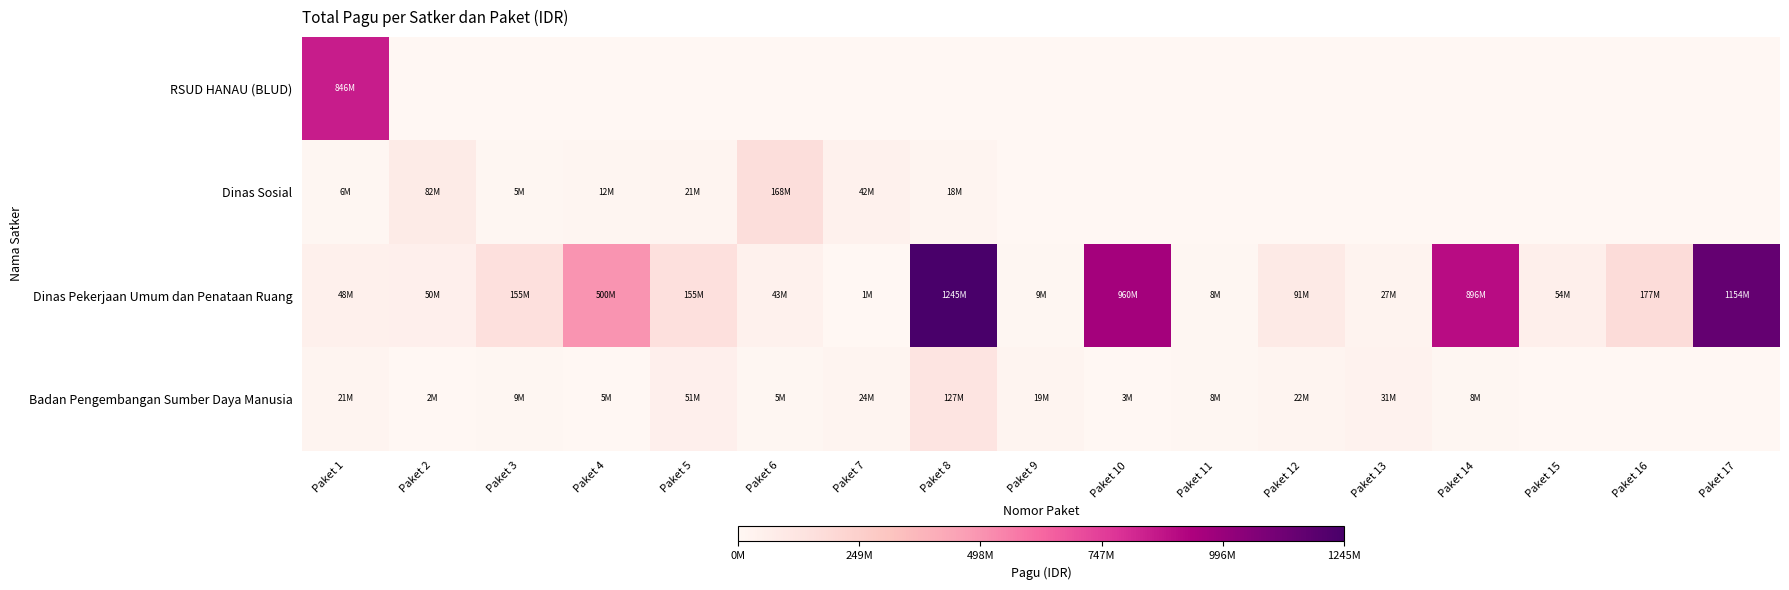

What is the maximum value shown in the chart?

1244880000